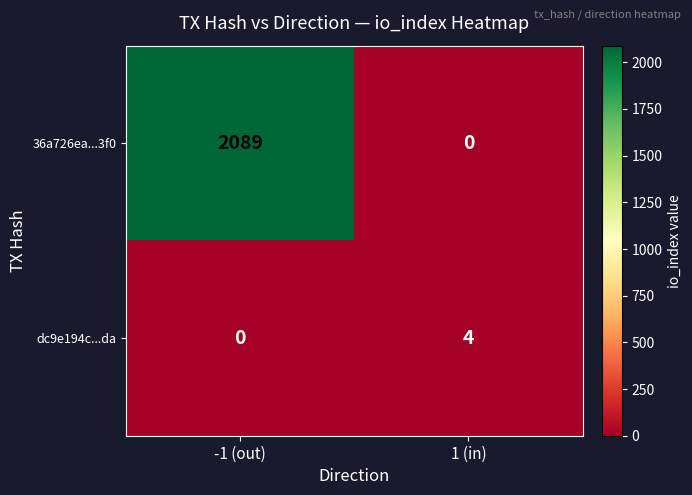

What is the difference between the highest and lowest values at 1 (in)?

4